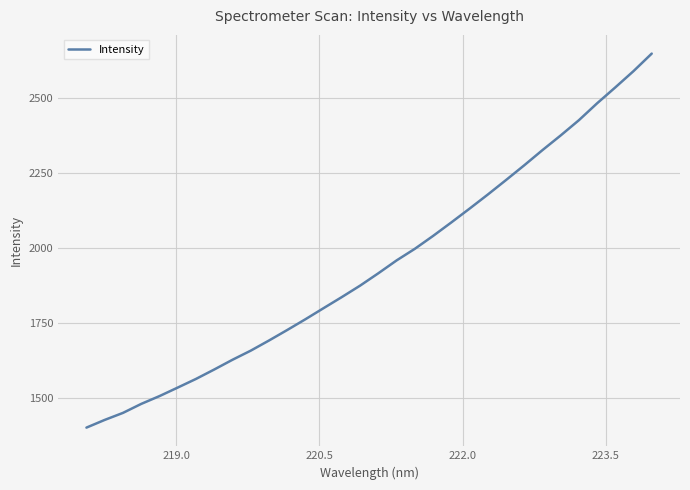

Reading right to left, list all the values displayed in this chart.

2648.9	2590.5	2536.2	2483.1	2426.7	2375.9	2326.9	2276.3	2227.1	2178.7	2131.8	2085.8	2040.8	1997.8	1959.2	1916.3	1875.1	1837.0	1800.1	1762.9	1726.9	1691.9	1658.0	1627.7	1595.2	1563.8	1534.9	1506.5	1480.5	1450.5	1427.1	1401.4